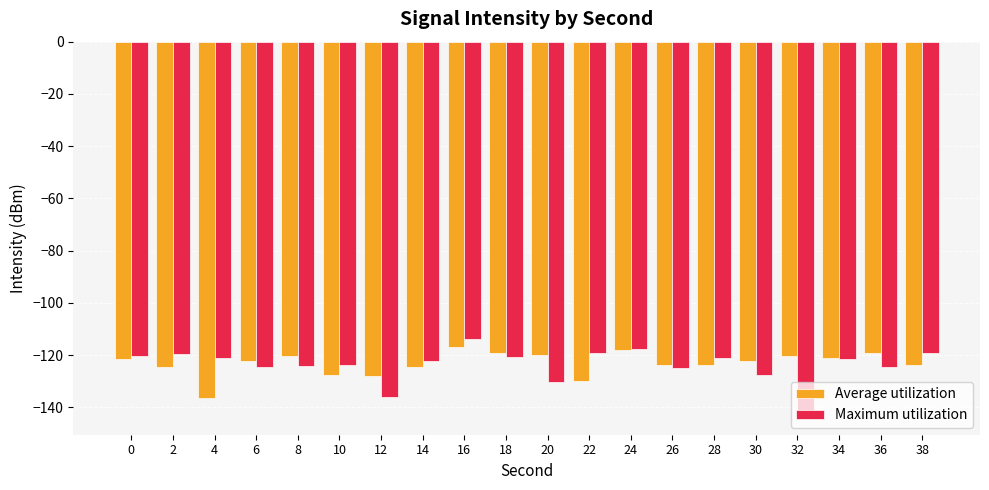

The Maximum utilization series shows -127.7 at 30. True or false?

True